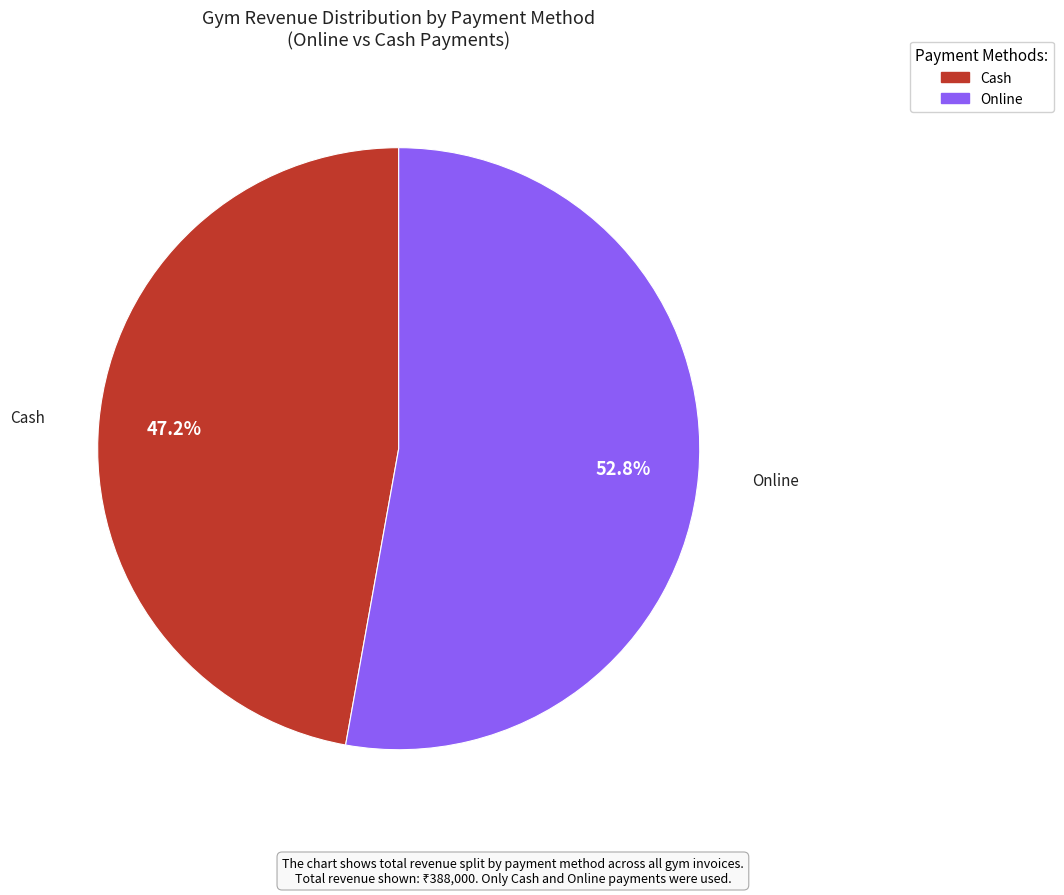

Rank the categories by value from lowest to highest.

Cash, Online